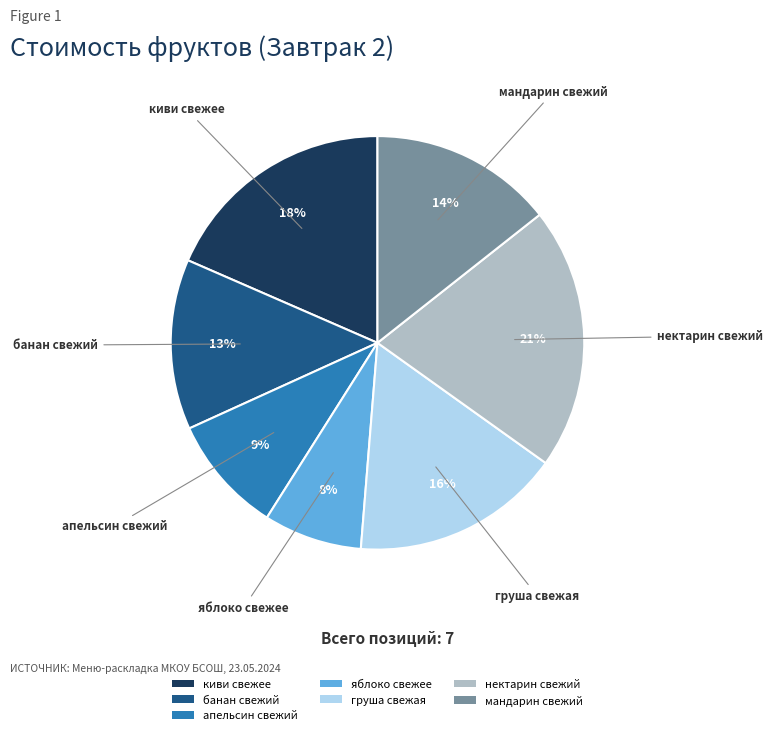

Between яблоко свежее and груша свежая, which is larger?

груша свежая